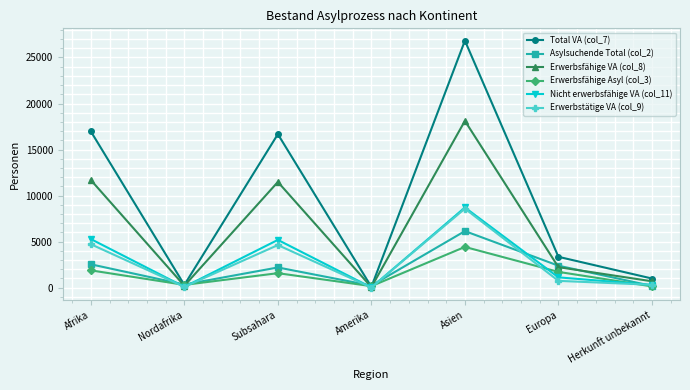

What position from the right is Herkunft unbekannt?

1